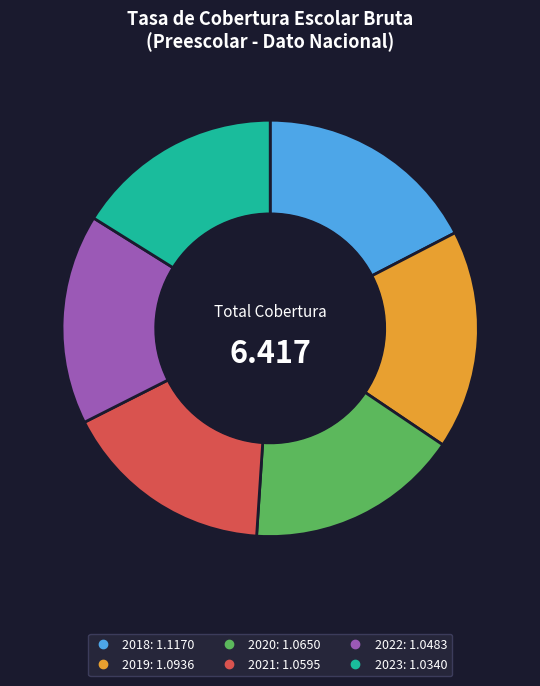

Does any single category account for the majority?

No